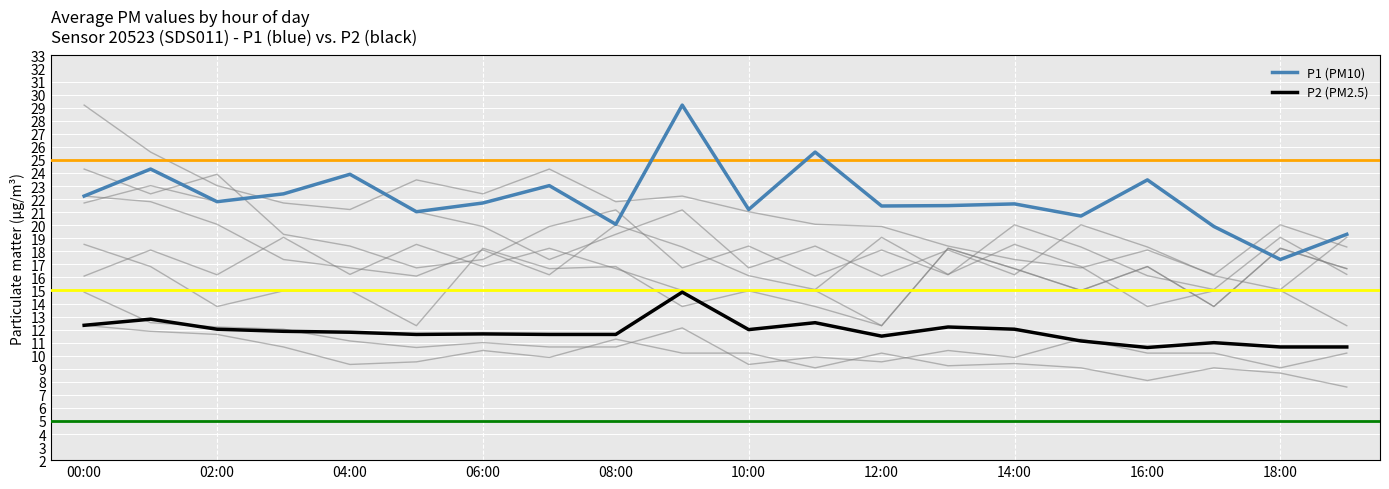

True or false: P2 (PM2.5) and P1 (PM10) cross at least once.

False